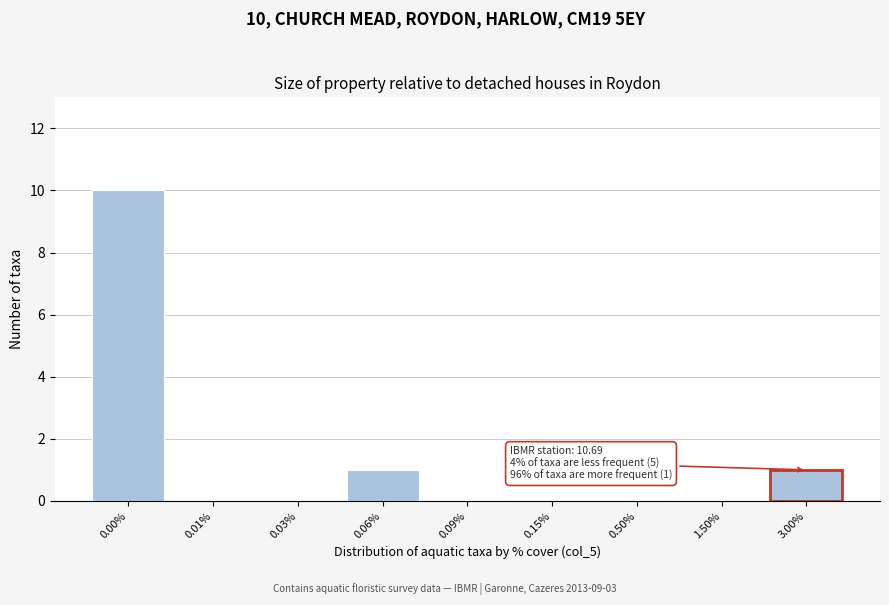

Reading left to right, what are all the values shown in this chart?

0.00%=10	0.01%=0	0.03%=0	0.06%=1	0.09%=0	0.15%=0	0.50%=0	1.50%=0	3.00%=1